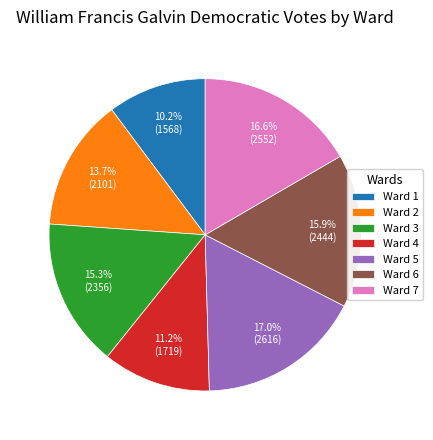

The Ward 3 slice represents 15% of the pie. True or false?

True